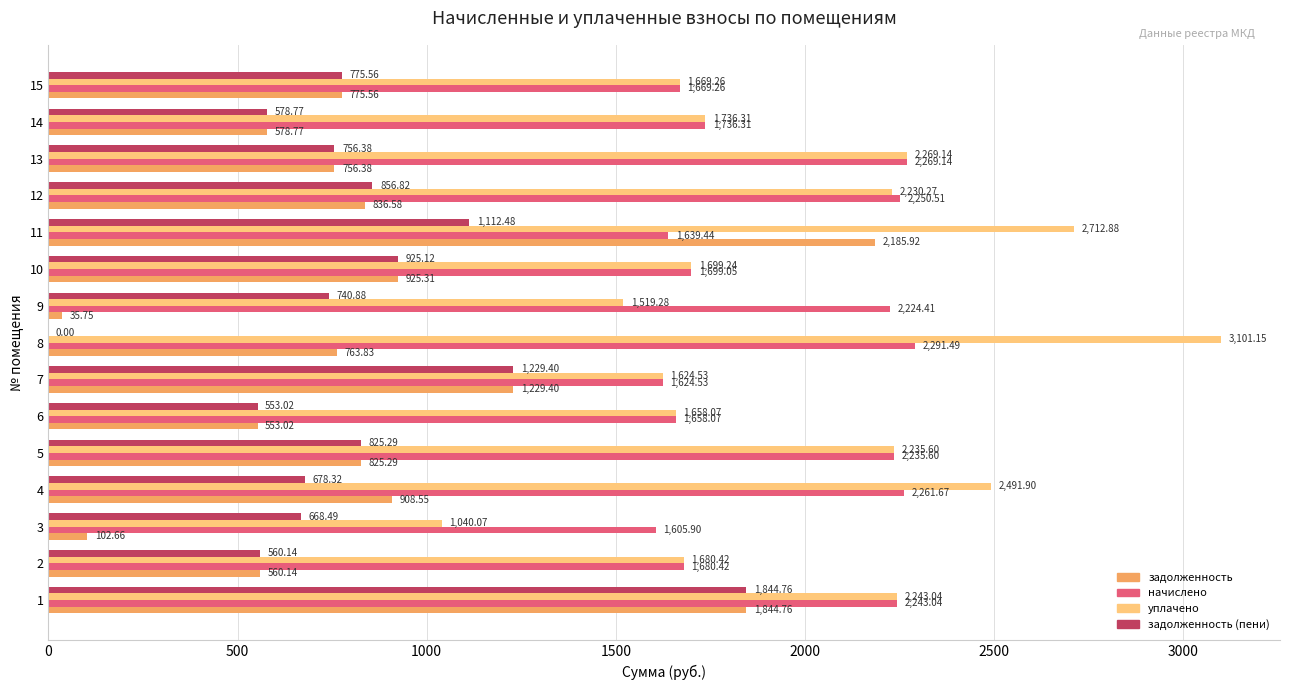

Which series changed the most between 8 and 9?

уплачено